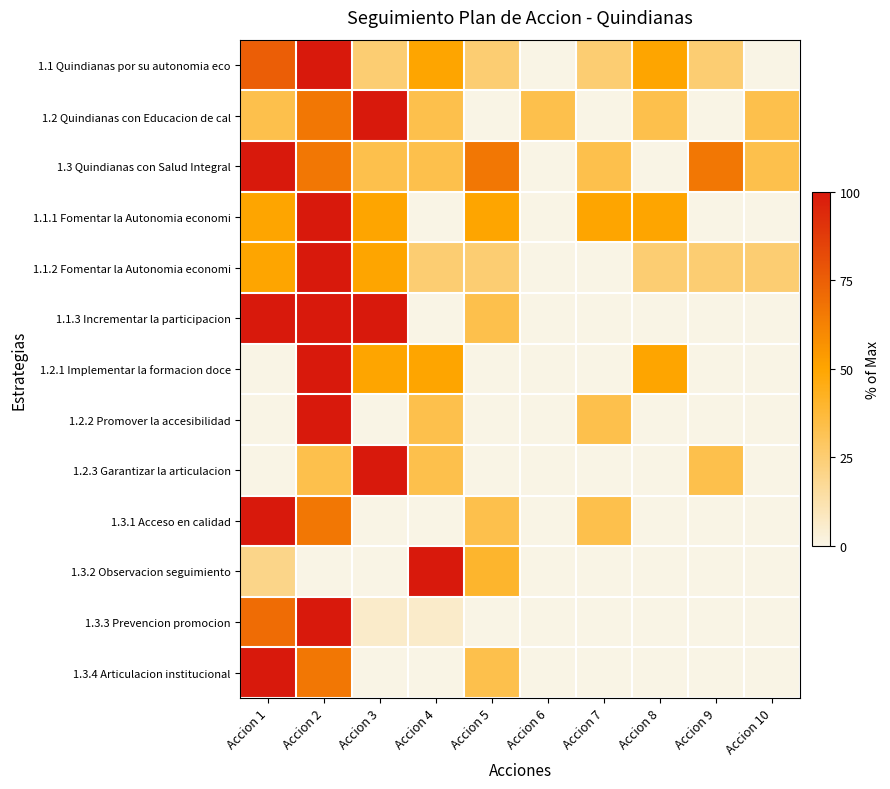

Reading left to right, extract all data points from this chart.

1.1 Quindianas por su autonomia eco: Accion 1=75.0	Accion 2=100.0	Accion 3=25.0	Accion 4=50.0	Accion 5=25.0	Accion 6=0.0	Accion 7=25.0	Accion 8=50.0	Accion 9=25.0	Accion 10=0.0
1.2 Quindianas con Educacion de cal: Accion 1=33.3	Accion 2=66.7	Accion 3=100.0	Accion 4=33.3	Accion 5=0.0	Accion 6=33.3	Accion 7=0.0	Accion 8=33.3	Accion 9=0.0	Accion 10=33.3
1.3 Quindianas con Salud Integral: Accion 1=100.0	Accion 2=66.7	Accion 3=33.3	Accion 4=33.3	Accion 5=66.7	Accion 6=0.0	Accion 7=33.3	Accion 8=0.0	Accion 9=66.7	Accion 10=33.3
1.1.1 Fomentar la Autonomia economi: Accion 1=50.0	Accion 2=100.0	Accion 3=50.0	Accion 4=0.0	Accion 5=50.0	Accion 6=0.0	Accion 7=50.0	Accion 8=50.0	Accion 9=0.0	Accion 10=0.0
1.1.2 Fomentar la Autonomia economi: Accion 1=50.0	Accion 2=100.0	Accion 3=50.0	Accion 4=25.0	Accion 5=25.0	Accion 6=0.0	Accion 7=0.0	Accion 8=25.0	Accion 9=25.0	Accion 10=25.0
1.1.3 Incrementar la participacion: Accion 1=100.0	Accion 2=100.0	Accion 3=100.0	Accion 4=0.0	Accion 5=33.3	Accion 6=0.0	Accion 7=0.0	Accion 8=0.0	Accion 9=0.0	Accion 10=0.0
1.2.1 Implementar la formacion doce: Accion 1=0.0	Accion 2=100.0	Accion 3=50.0	Accion 4=50.0	Accion 5=0.0	Accion 6=0.0	Accion 7=0.0	Accion 8=50.0	Accion 9=0.0	Accion 10=0.0
1.2.2 Promover la accesibilidad: Accion 1=0.0	Accion 2=100.0	Accion 3=0.0	Accion 4=33.3	Accion 5=0.0	Accion 6=0.0	Accion 7=33.3	Accion 8=0.0	Accion 9=0.0	Accion 10=0.0
1.2.3 Garantizar la articulacion: Accion 1=0.0	Accion 2=33.3	Accion 3=100.0	Accion 4=33.3	Accion 5=0.0	Accion 6=0.0	Accion 7=0.0	Accion 8=0.0	Accion 9=33.3	Accion 10=0.0
1.3.1 Acceso en calidad: Accion 1=100.0	Accion 2=66.7	Accion 3=0.0	Accion 4=0.0	Accion 5=33.3	Accion 6=0.0	Accion 7=33.3	Accion 8=0.0	Accion 9=0.0	Accion 10=0.0
1.3.2 Observacion seguimiento: Accion 1=20.0	Accion 2=0.0	Accion 3=0.0	Accion 4=100.0	Accion 5=40.0	Accion 6=0.0	Accion 7=0.0	Accion 8=0.0	Accion 9=0.0	Accion 10=0.0
1.3.3 Prevencion promocion: Accion 1=70.6	Accion 2=100.0	Accion 3=5.9	Accion 4=5.9	Accion 5=0.0	Accion 6=0.0	Accion 7=0.0	Accion 8=0.0	Accion 9=0.0	Accion 10=0.0
1.3.4 Articulacion institucional: Accion 1=100.0	Accion 2=66.7	Accion 3=0.0	Accion 4=0.0	Accion 5=33.3	Accion 6=0.0	Accion 7=0.0	Accion 8=0.0	Accion 9=0.0	Accion 10=0.0